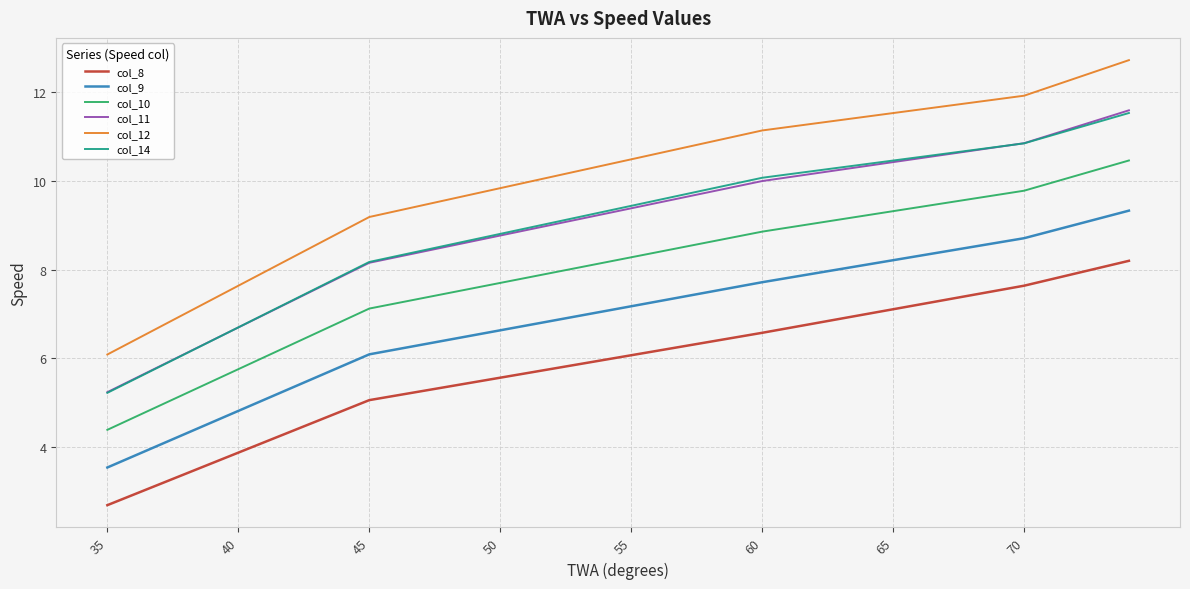

Which series has the widest spread of values?

col_12